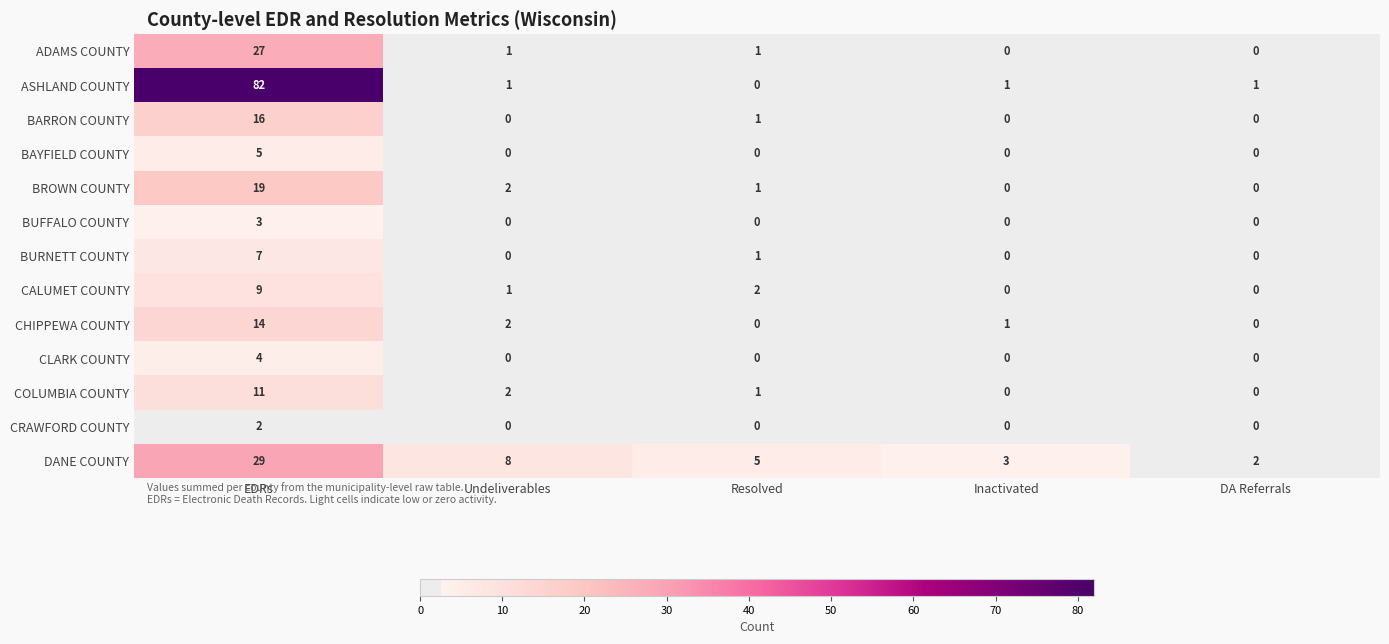

How many CALUMET COUNTY values are between 0 and 2?

4